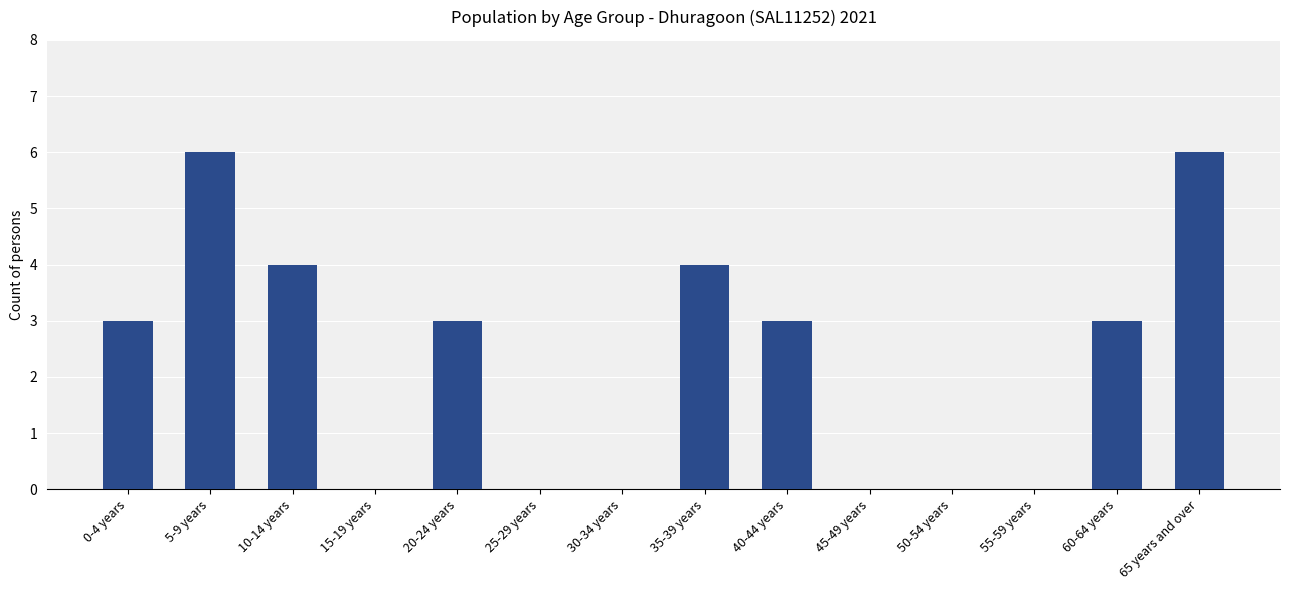

What is the change in value from 0-4 years to 45-49 years?

-3